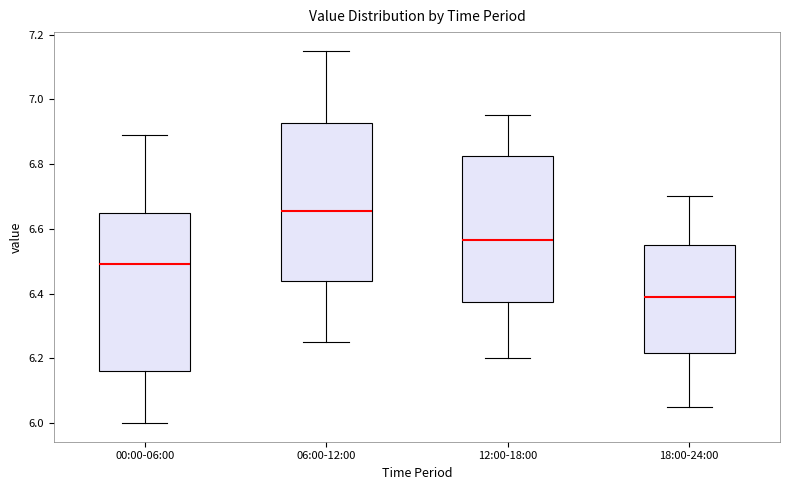

Reading left to right, read every box against the y-axis: the position of its median line, the range the box covers, and the ends of its whiskers. The values are not printed on the chart, so give them approximately, as read against the axis.

00:00-06:00: median 6.50, box 6.16 to 6.66, whiskers 6.00 to 6.90
06:00-12:00: median 6.66, box 6.44 to 6.92, whiskers 6.26 to 7.16
12:00-18:00: median 6.56, box 6.38 to 6.82, whiskers 6.20 to 6.96
18:00-24:00: median 6.40, box 6.22 to 6.56, whiskers 6.06 to 6.70